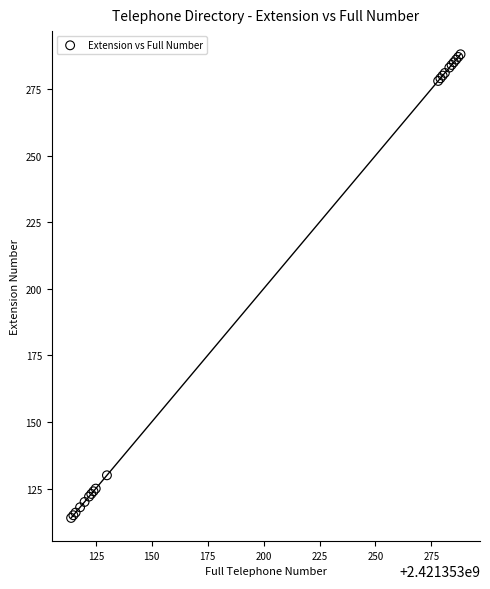

What Y value in the scatter plot is closest to 201?

130